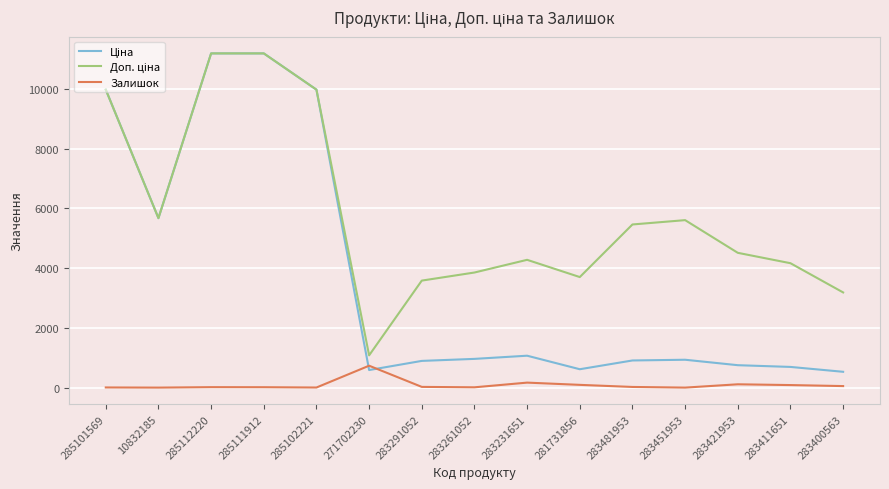

What is the greatest value displayed?

11188.2